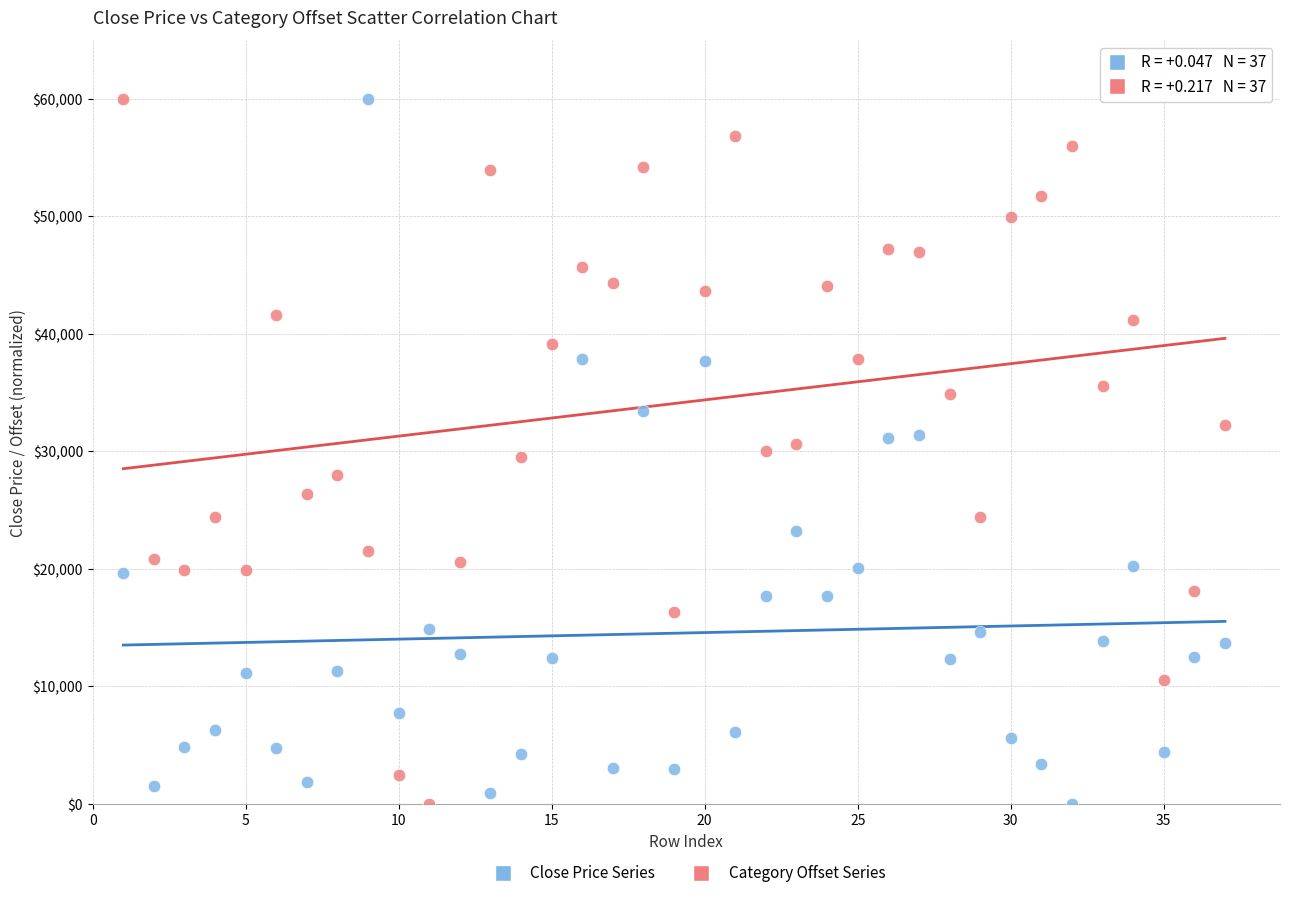

Across all data points, what is the range of Y values (max minus min)?

60000.0